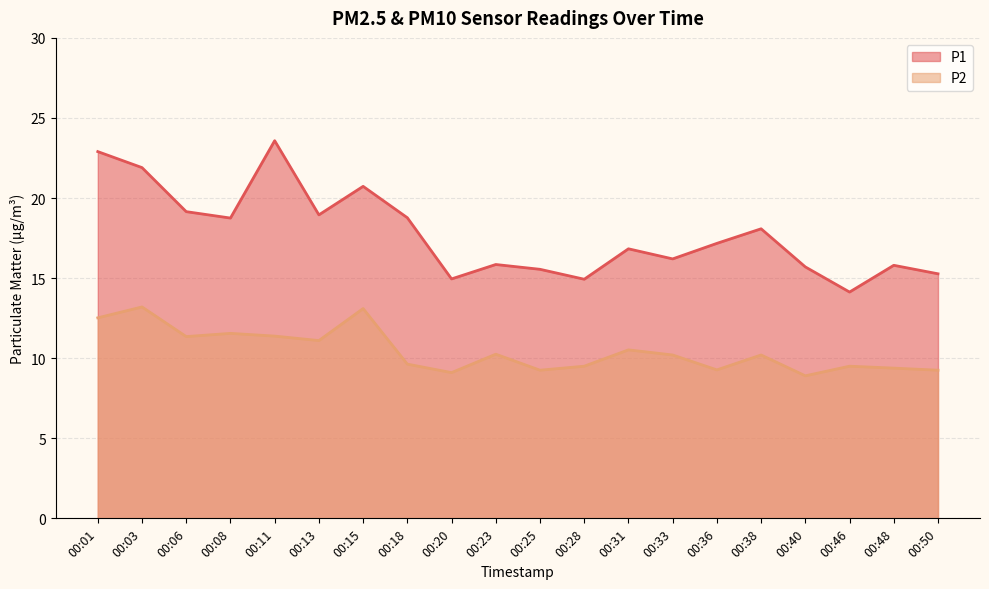

The value of P2 at 00:11 is 2.4. True or false?

False